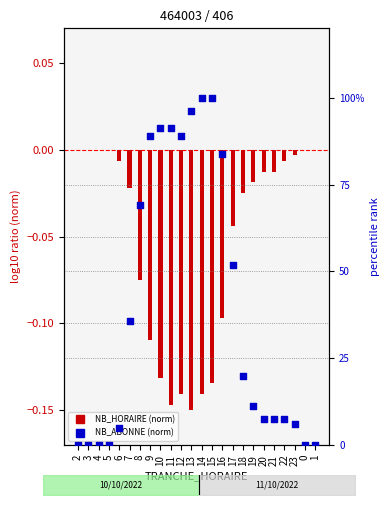

Which series has the largest total across all categories?

NB_ABONNE (norm)